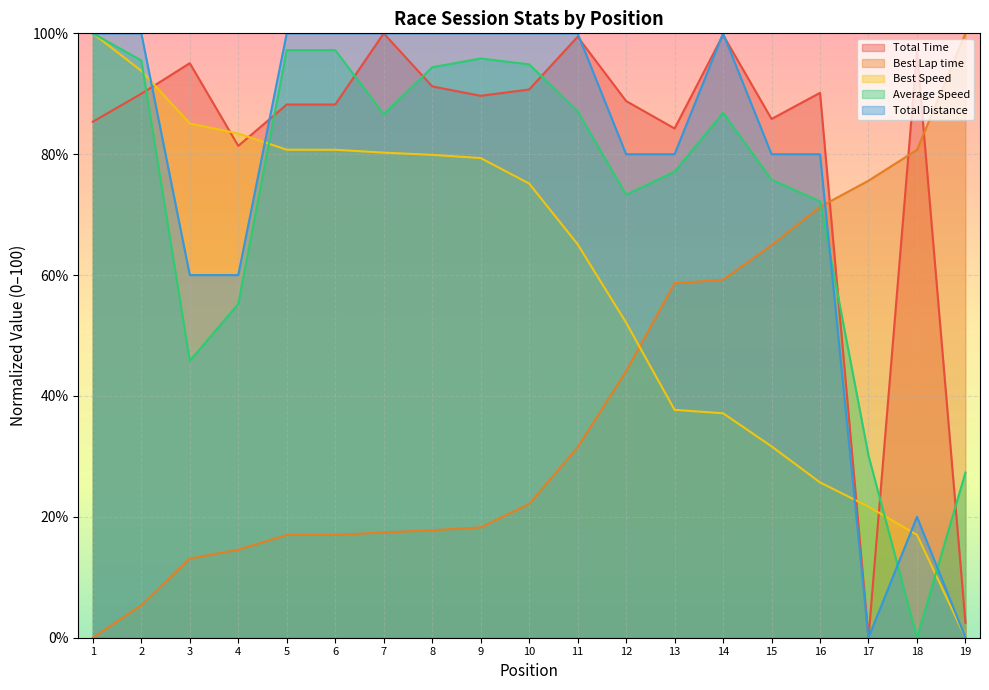

What are all the series names shown in the legend?

Total Time, Best Lap time, Best Speed, Average Speed, Total Distance